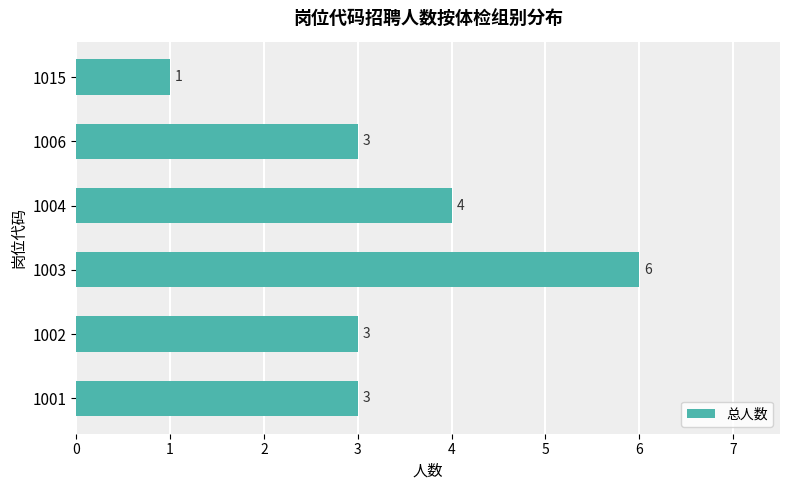

How many series are shown in this chart?

1